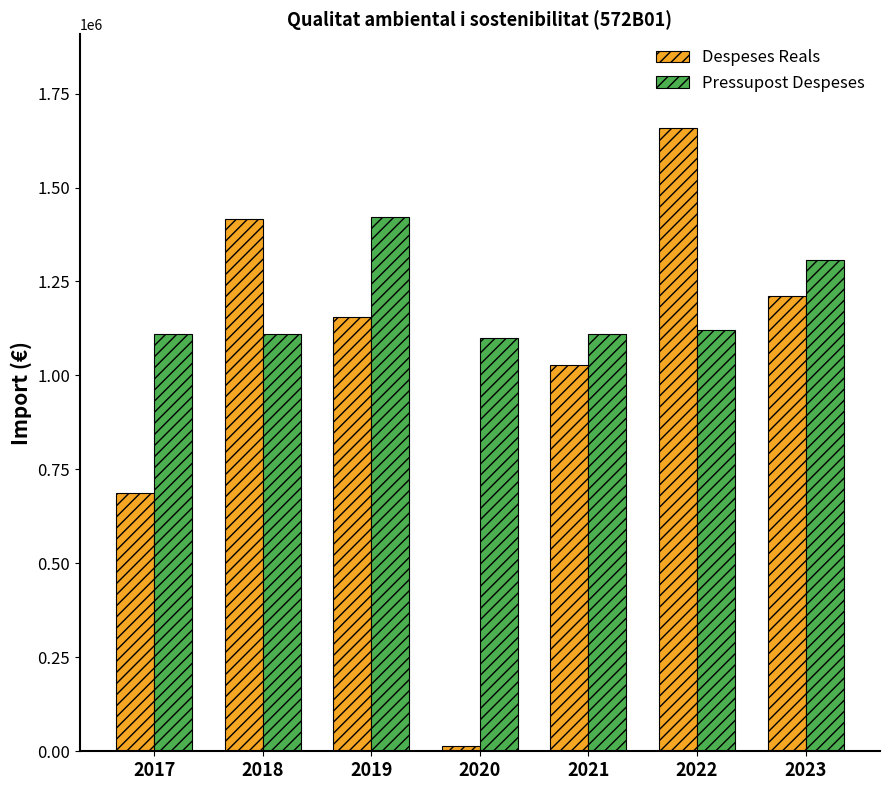

Which series has the widest spread of values?

Despeses Reals